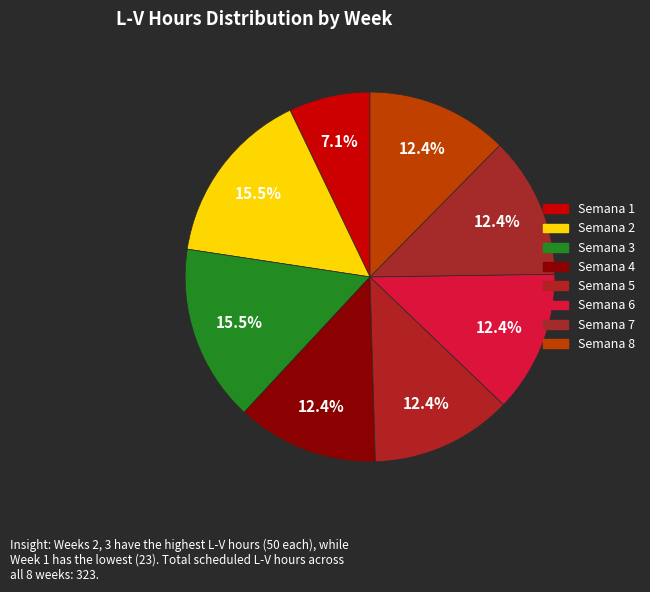

Count the number of slices in the pie.

8